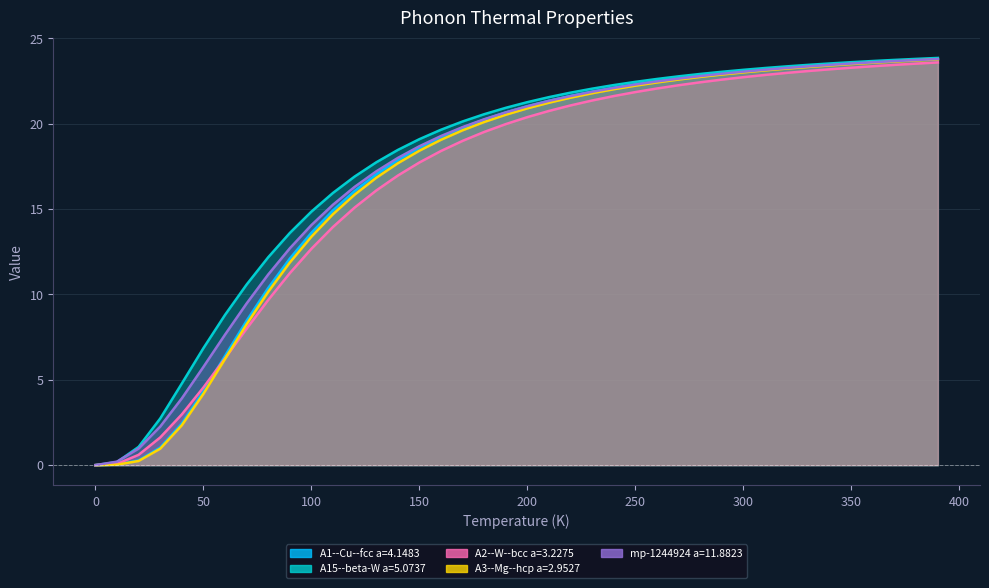

Reading left to right, transcribe all the data shown in this chart.

A1--Cu--fcc a=4.1483: 0.0	0.0	0.3	1.0	2.4	4.3	6.4	8.5	10.4	12.1	13.6	14.9	16.1	17.0	17.9	18.6	19.2	19.8	20.2	20.7	21.0	21.3	21.6	21.9	22.1	22.3	22.5	22.7	22.8	23.0	23.1	23.2	23.3	23.4	23.5	23.5	23.6	23.7	23.8	23.8
A15--beta-W a=5.0737: 0.0	0.2	1.1	2.7	4.8	6.9	8.8	10.6	12.2	13.6	14.9	16.0	16.9	17.7	18.5	19.1	19.7	20.1	20.6	20.9	21.3	21.6	21.8	22.1	22.3	22.5	22.6	22.8	22.9	23.0	23.2	23.3	23.4	23.4	23.5	23.6	23.7	23.7	23.8	23.9
A2--W--bcc a=3.2275: 0.0	0.1	0.6	1.6	3.0	4.6	6.3	8.0	9.7	11.2	12.7	14.0	15.1	16.1	17.0	17.7	18.4	19.0	19.5	20.0	20.4	20.8	21.1	21.4	21.6	21.9	22.1	22.3	22.4	22.6	22.7	22.9	23.0	23.1	23.2	23.3	23.4	23.4	23.5	23.6
A3--Mg--hcp a=2.9527: 0.0	0.0	0.2	1.0	2.3	4.2	6.2	8.3	10.2	11.9	13.4	14.7	15.8	16.8	17.7	18.4	19.1	19.6	20.1	20.5	20.9	21.2	21.5	21.8	22.0	22.2	22.4	22.6	22.7	22.9	23.0	23.1	23.2	23.3	23.4	23.5	23.6	23.6	23.7	23.8
mp-1244924 a=11.8823: 0.0	0.2	1.0	2.3	3.9	5.8	7.6	9.5	11.2	12.7	14.1	15.3	16.3	17.2	18.0	18.7	19.3	19.8	20.3	20.7	21.0	21.3	21.6	21.9	22.1	22.3	22.5	22.6	22.8	22.9	23.1	23.2	23.3	23.4	23.4	23.5	23.6	23.7	23.7	23.8